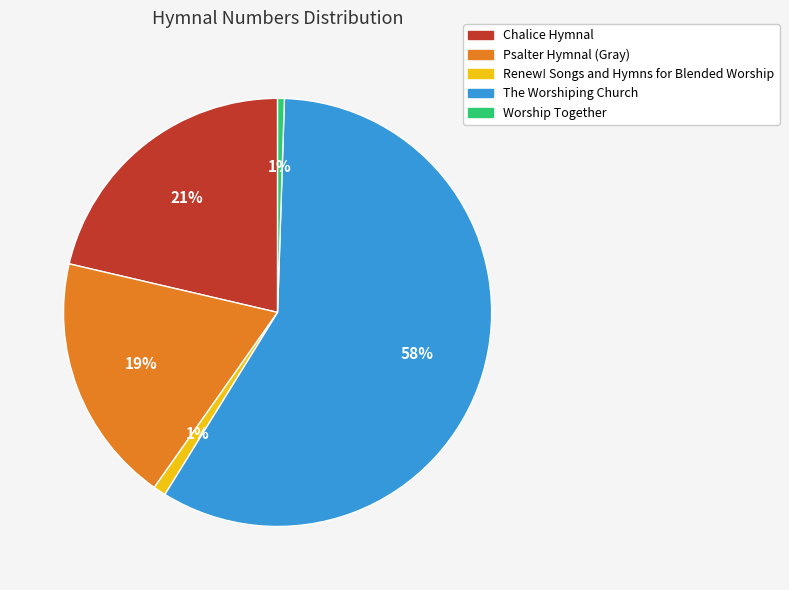

What is the largest slice in the pie chart?

The Worshiping Church